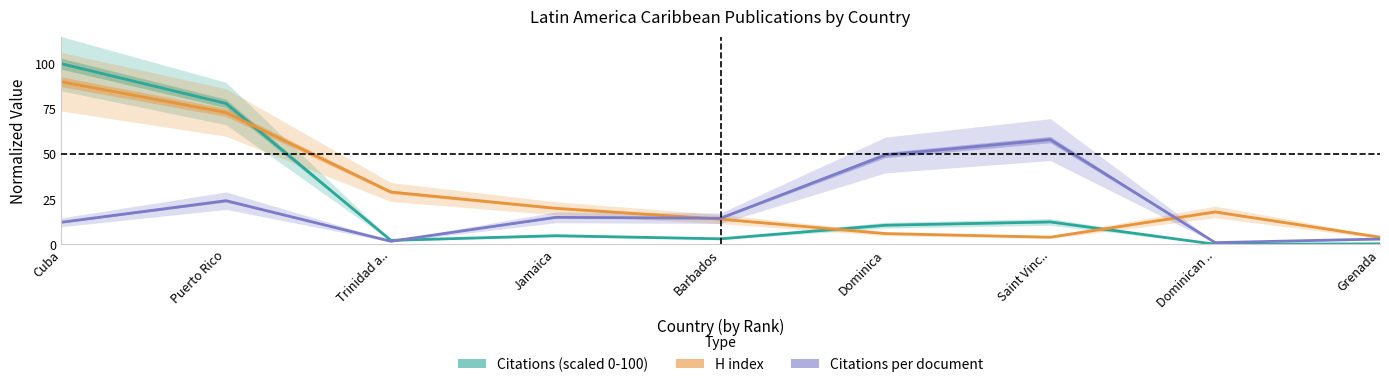

Between Puerto Rico and Dominica, which series saw the biggest shift?

Citations (scaled 0-100)